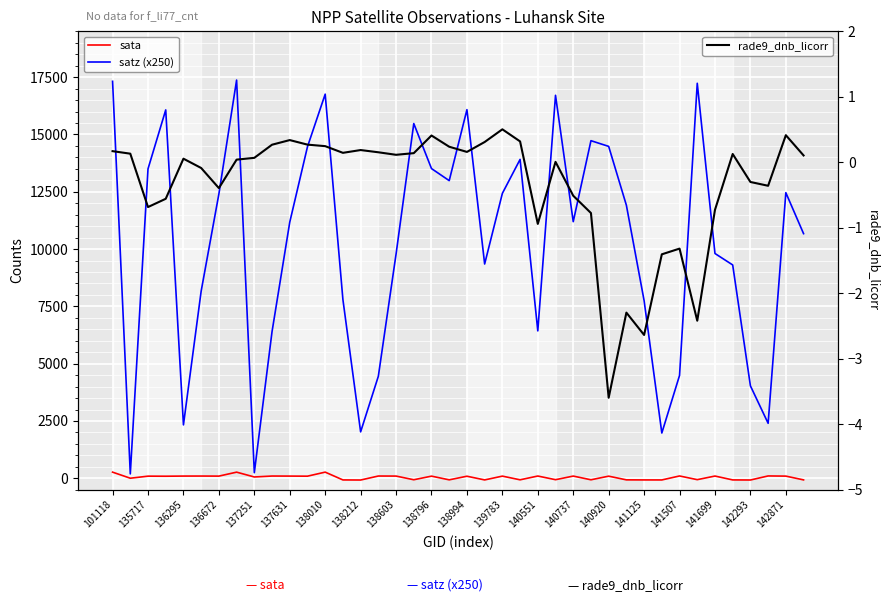

At how many categories does at least one series exceed 6603?

29